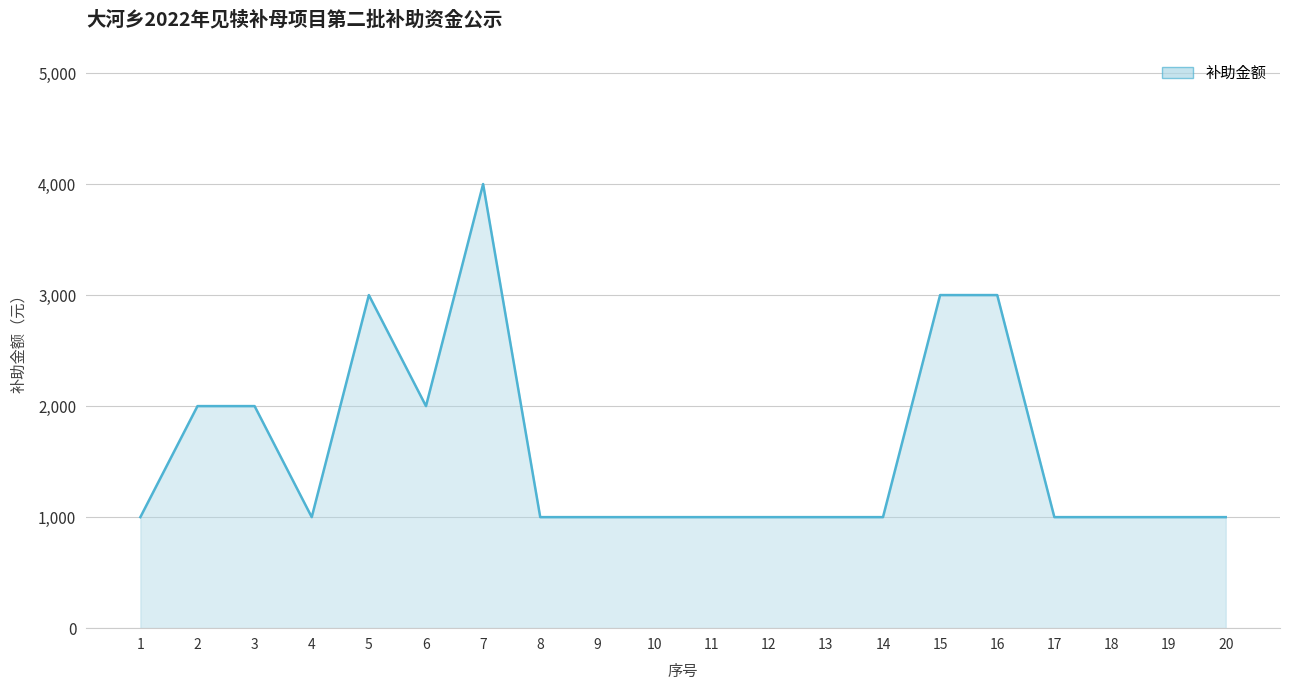

How many values exceed 1000?

7